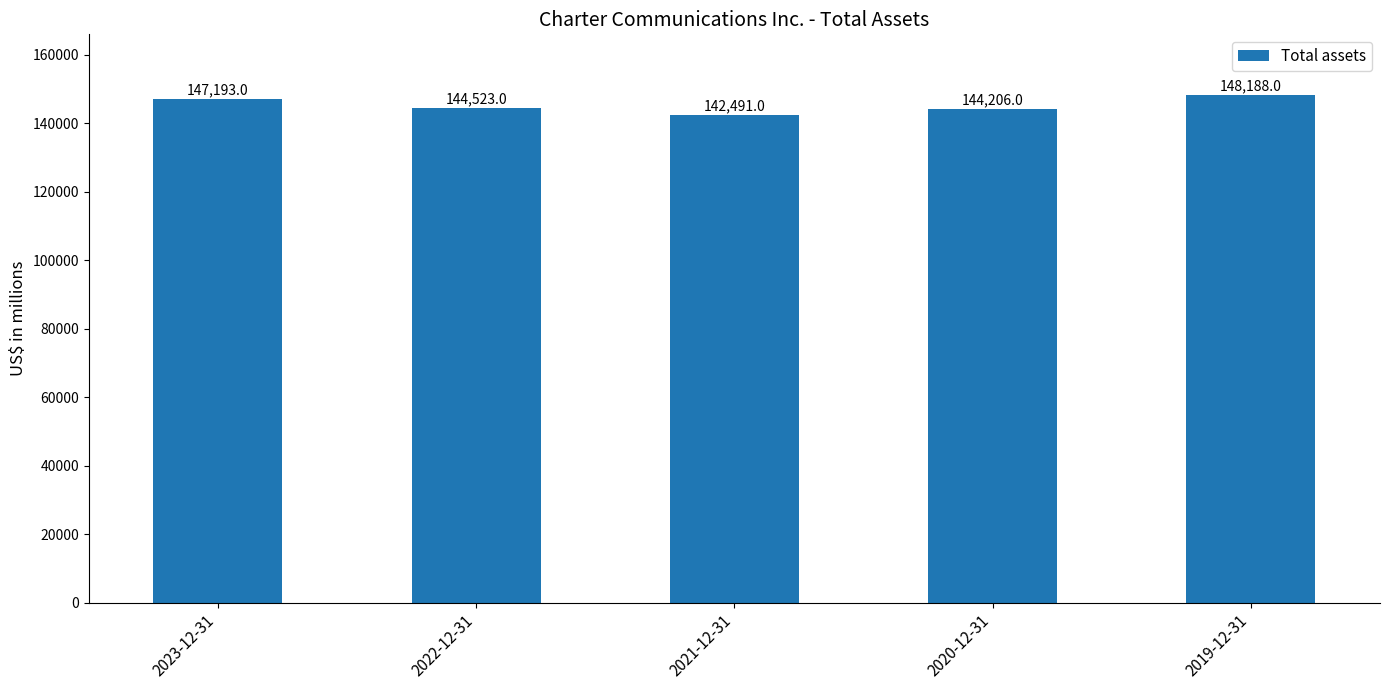

Is it true that the value at 2020-12-31 is 243045?

False